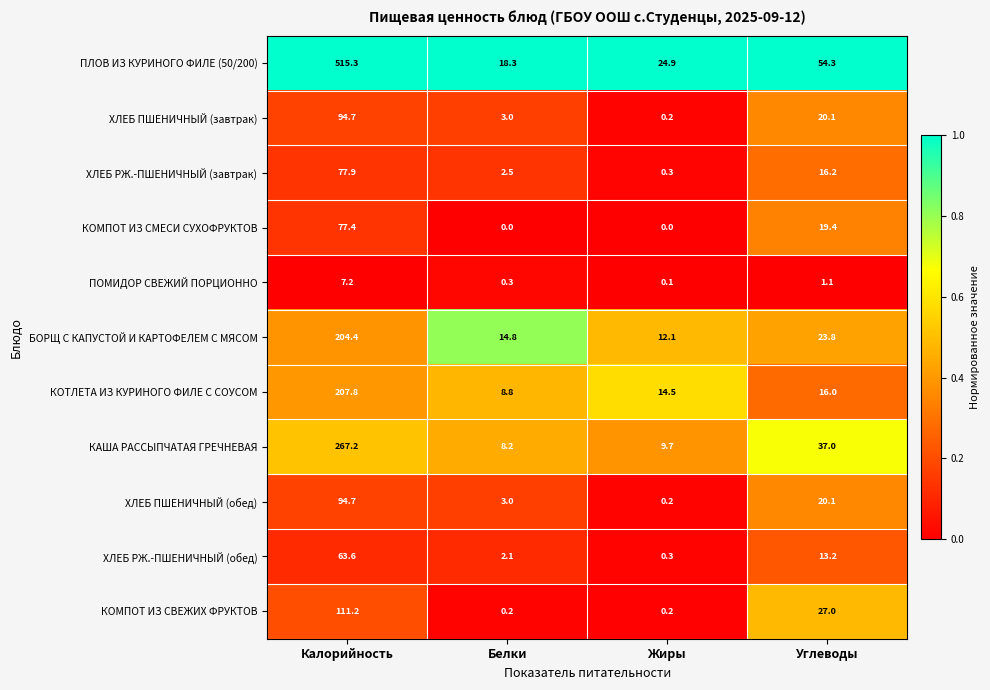

What is the difference between the highest and lowest values at Жиры?

24.9